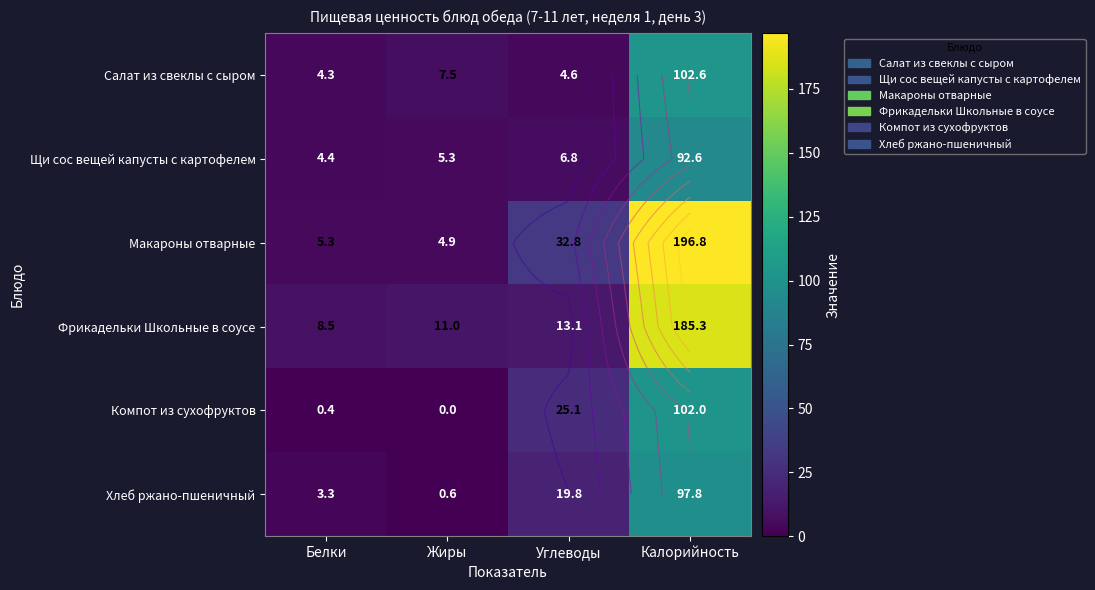

Is the value of Макароны отварные at Белки greater than the value of Салат из свеклы с сыром at Калорийность?

No